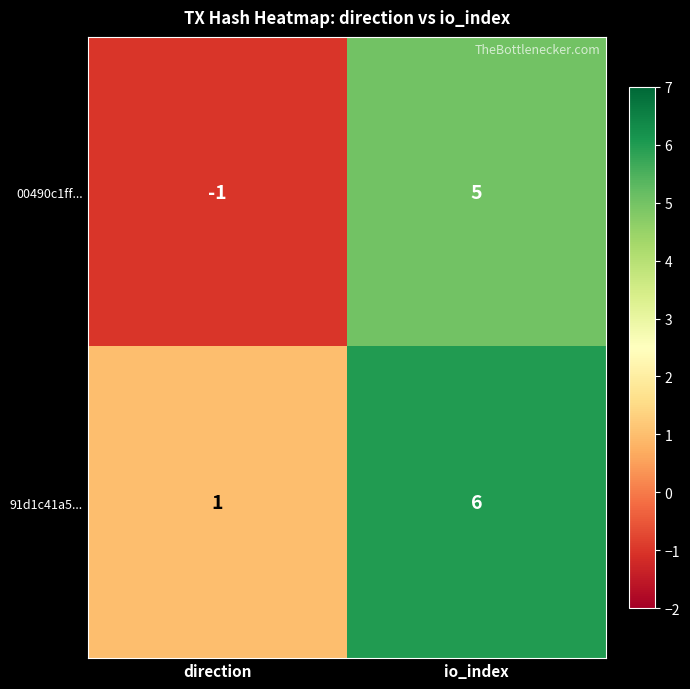

What is the approximate value of 91d1c41a5... at io_index?

6